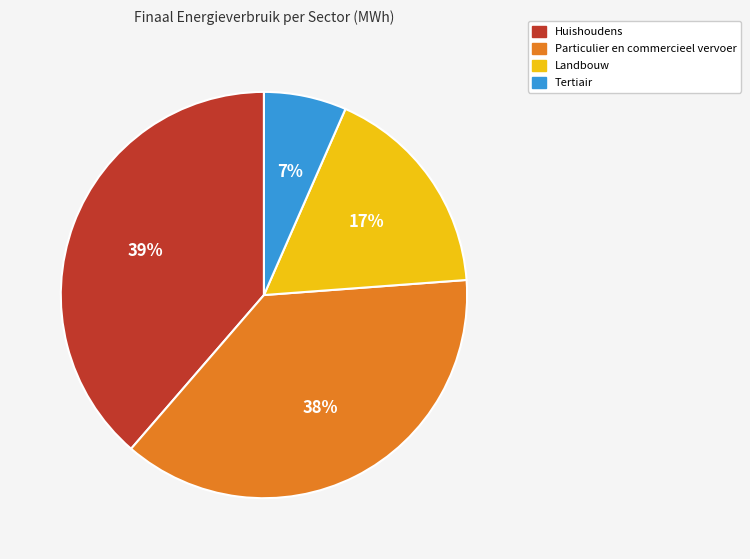

Is there any slice that represents more than half of the pie?

No